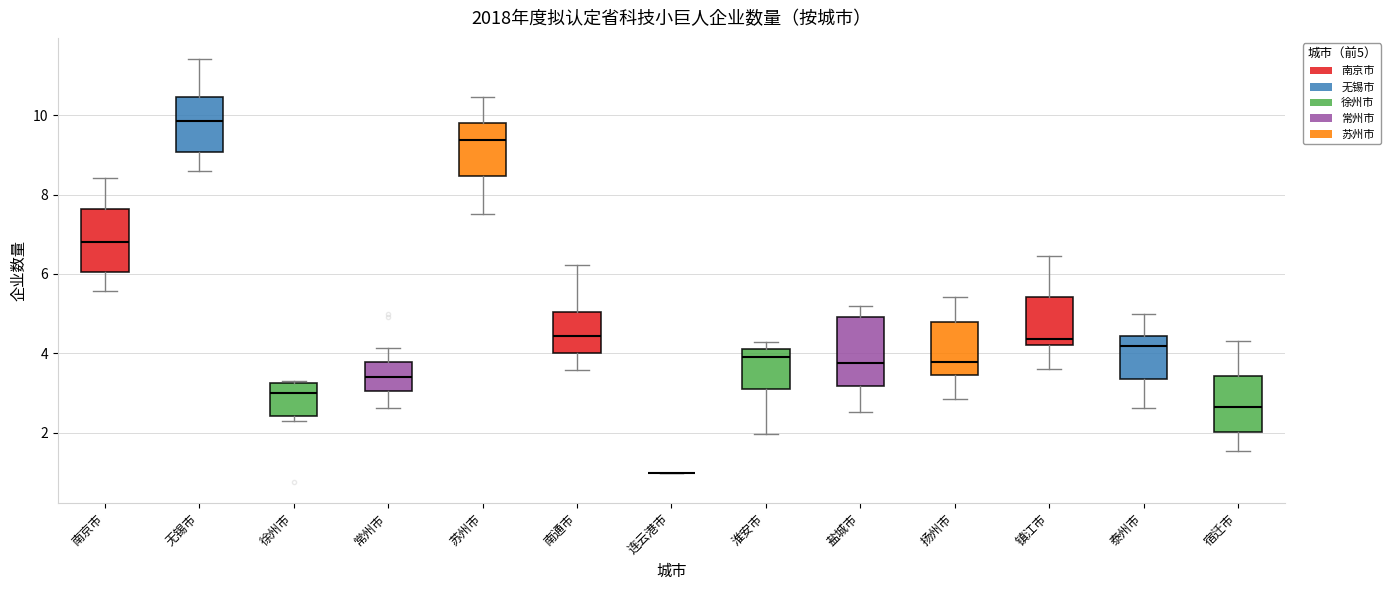

Reading left to right, read every box against the y-axis: the position of its median line, the range the box covers, and the ends of its whiskers. The values are not printed on the chart, so give them approximately, as read against the axis.

南京市: median 6.8, box 6.0 to 7.6, whiskers 5.6 to 8.4
无锡市: median 9.8, box 9.0 to 10.4, whiskers 8.6 to 11.4
徐州市: median 3.0, box 2.4 to 3.2, whiskers 2.2 to 3.4
常州市: median 3.4, box 3.0 to 3.8, whiskers 2.6 to 4.2
苏州市: median 9.4, box 8.4 to 9.8, whiskers 7.6 to 10.4
南通市: median 4.4, box 4.0 to 5.0, whiskers 3.6 to 6.2
连云港市: box collapsed to a line at 1.0, whiskers 1.0 to 1.0
淮安市: median 4.0, box 3.2 to 4.2, whiskers 2.0 to 4.2 (just above the box's upper edge)
盐城市: median 3.8, box 3.2 to 5.0, whiskers 2.6 to 5.2
扬州市: median 3.8, box 3.4 to 4.8, whiskers 2.8 to 5.4
镇江市: median 4.4, box 4.2 to 5.4, whiskers 3.6 to 6.4
泰州市: median 4.2, box 3.4 to 4.4, whiskers 2.6 to 5.0
宿迁市: median 2.6, box 2.0 to 3.4, whiskers 1.6 to 4.4